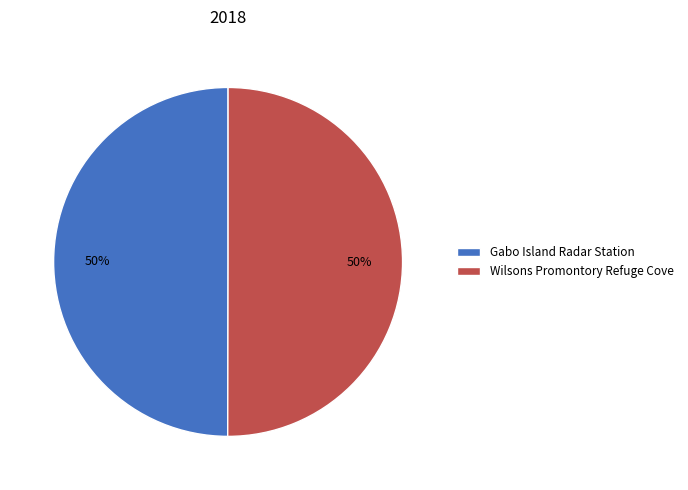

To the nearest percent, what is the combined percentage of Wilsons Promontory Refuge Cove and Gabo Island Radar Station?

100%